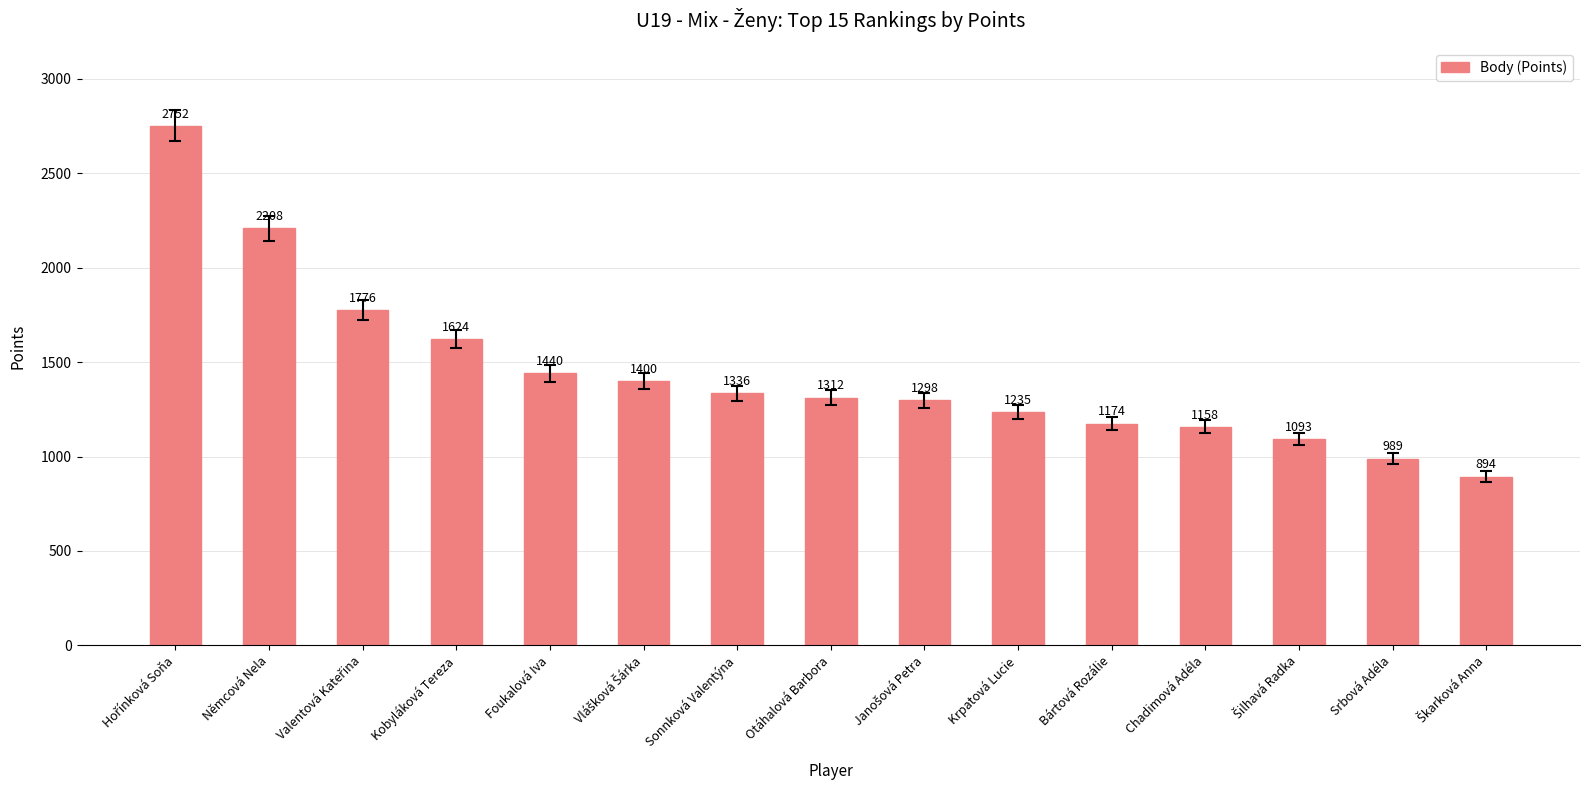

Count the number of categories in the chart.

15